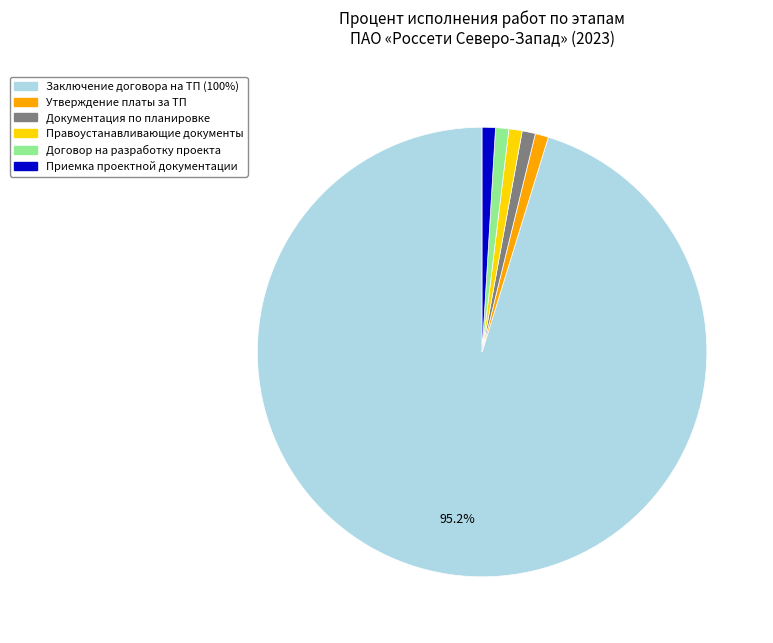

Does any single category account for the majority?

Yes